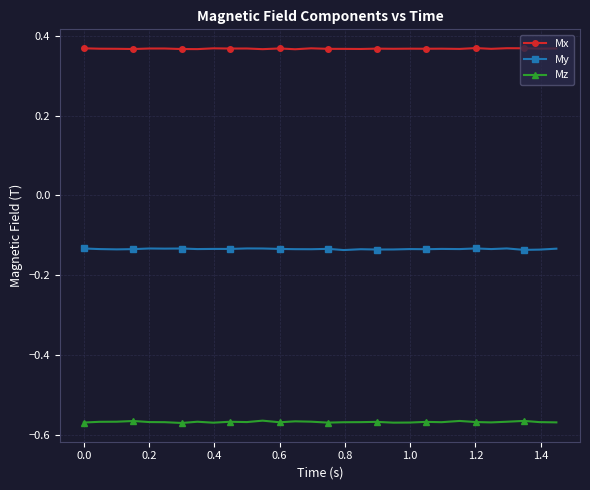

Rank the series by their average value, from lowest to highest.

Mz, My, Mx